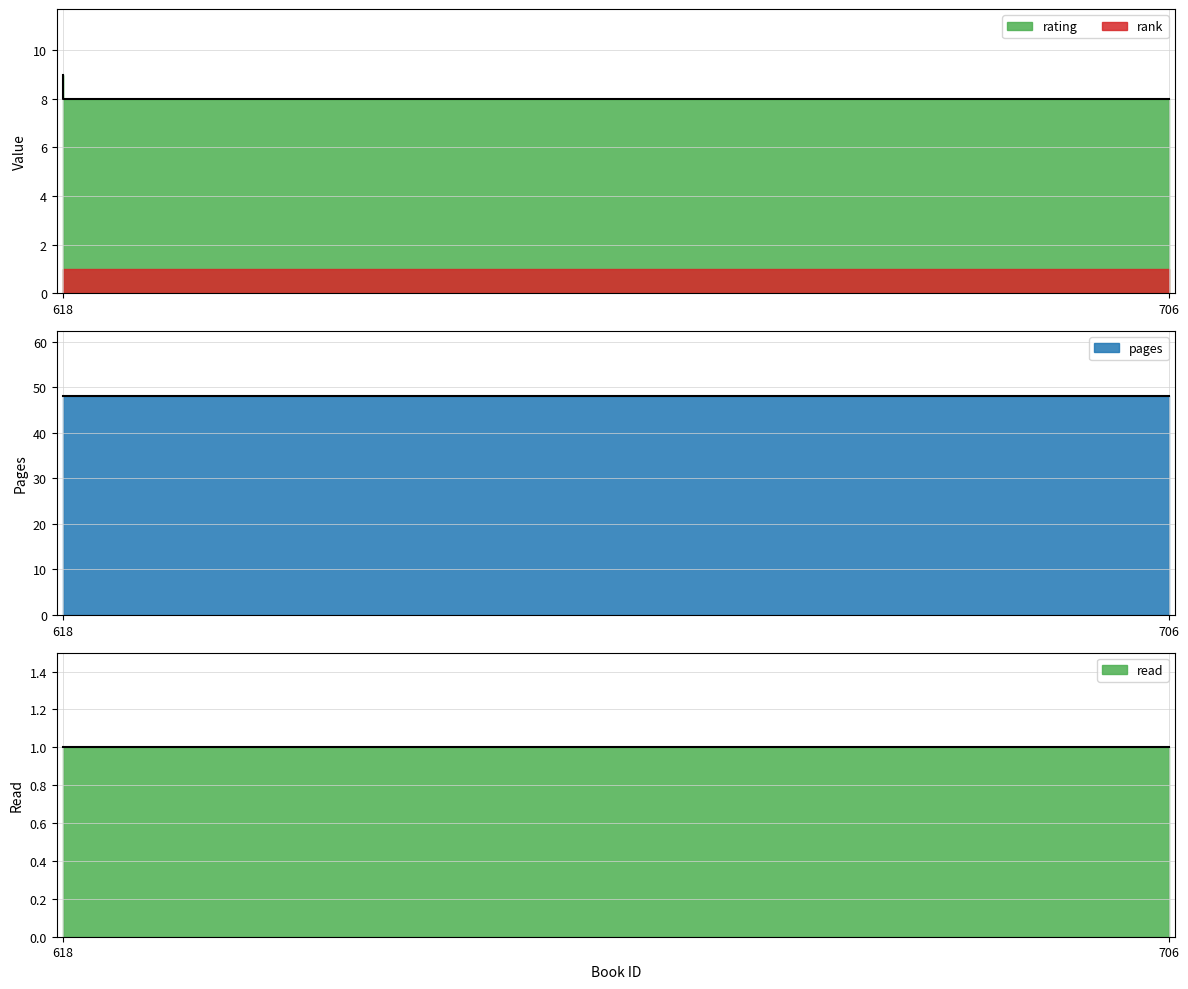

Which series changed the most between 706 and 618?

rating